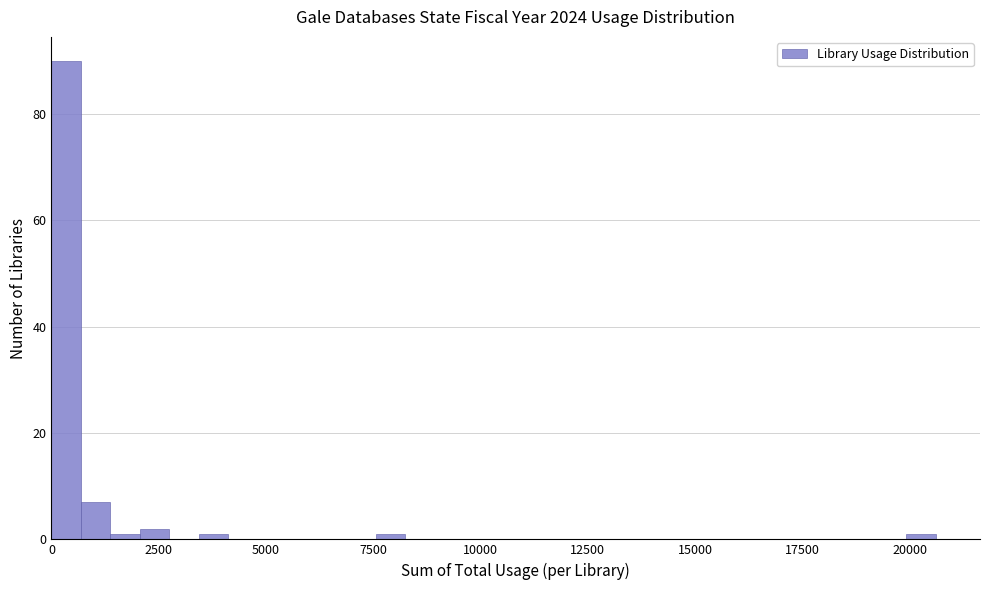

Read against the x-axis, roughly where is the centre of the tallest bar?

500